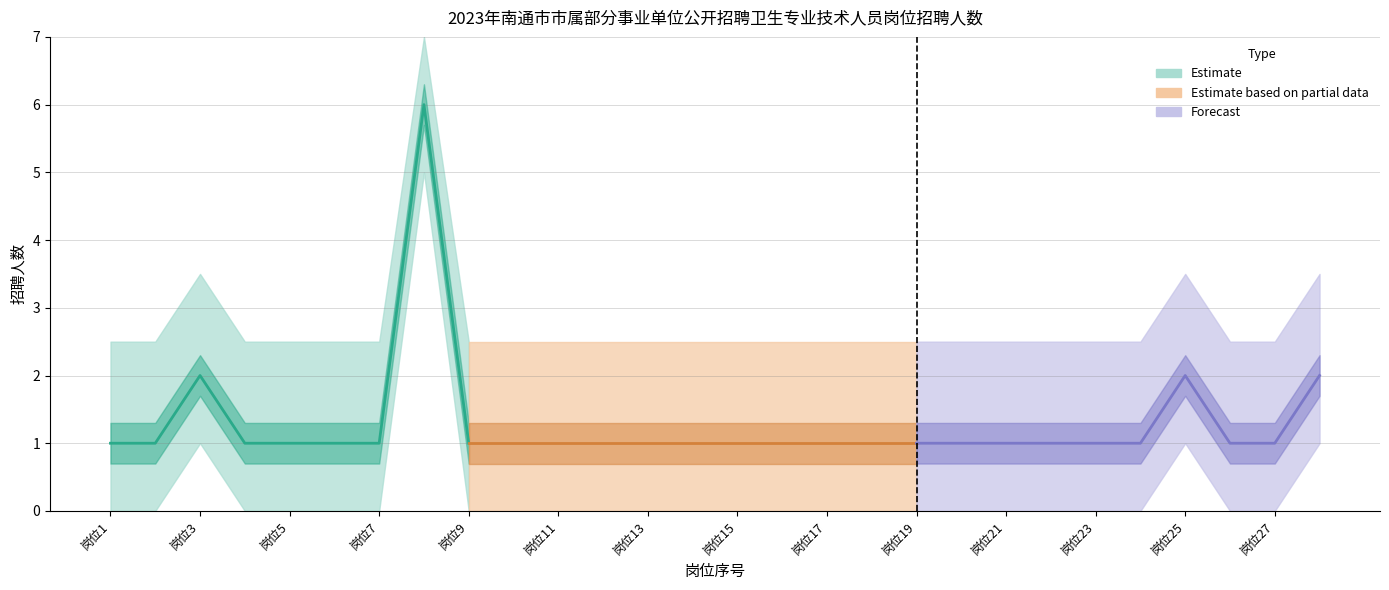

True or false: there are more than 1 points higher than both neighbors.

True